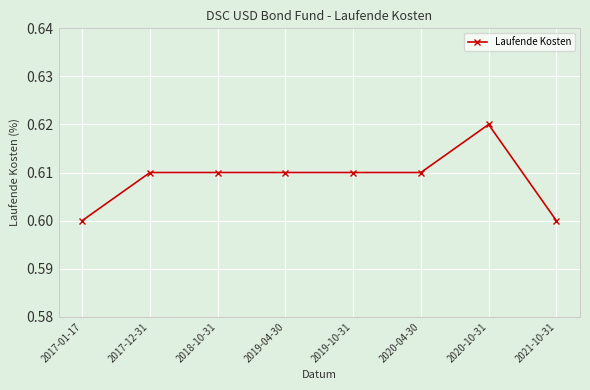

How many lines are shown in the chart?

1